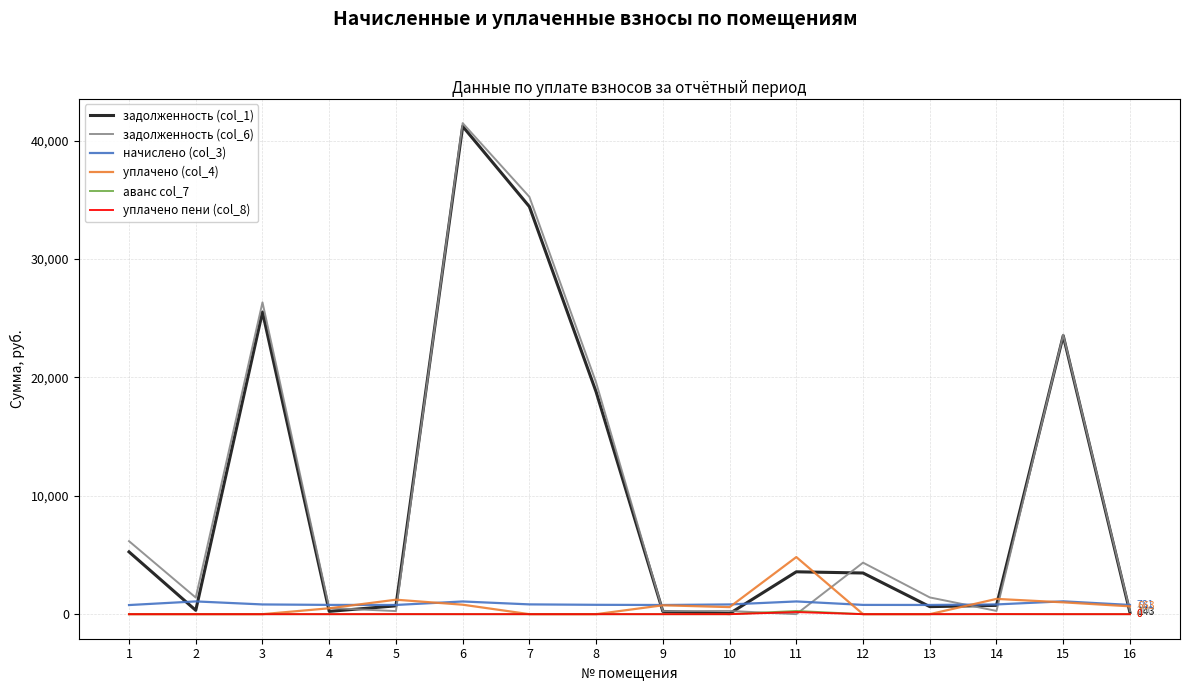

The value of уплачено пени (col_8) at 6 is 0.0. True or false?

True